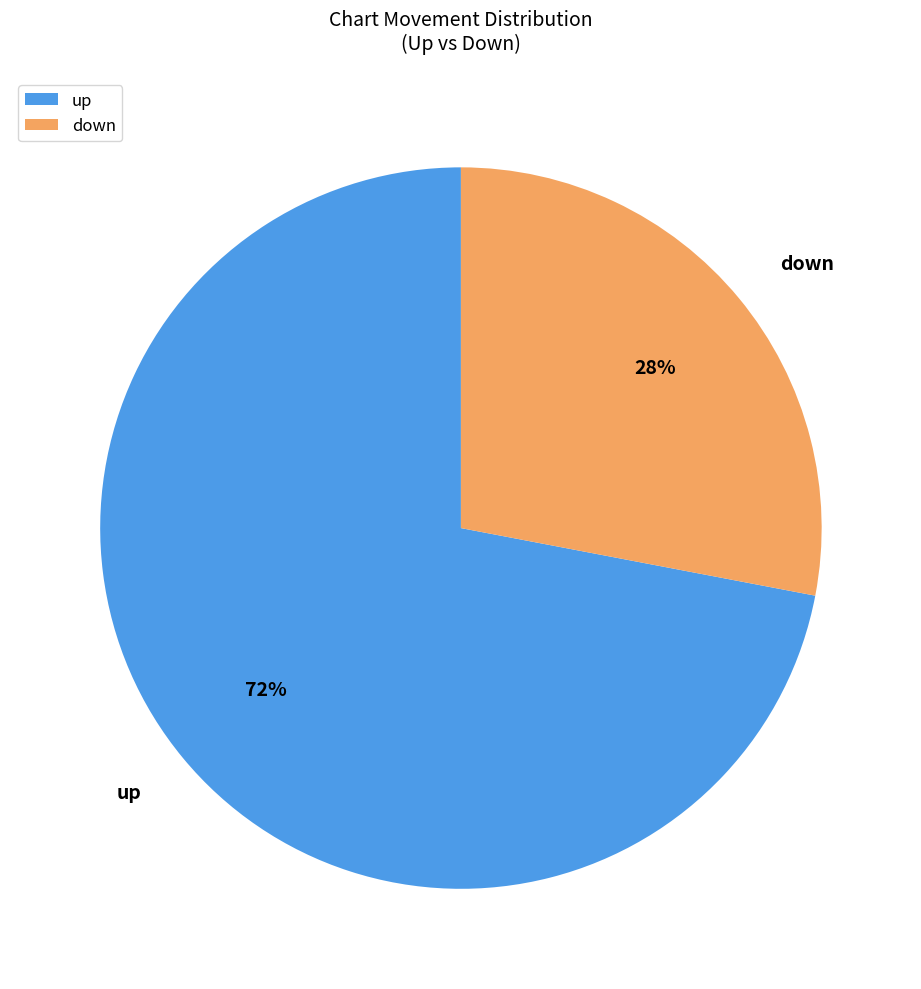

Which slice represents more than half of the pie?

up